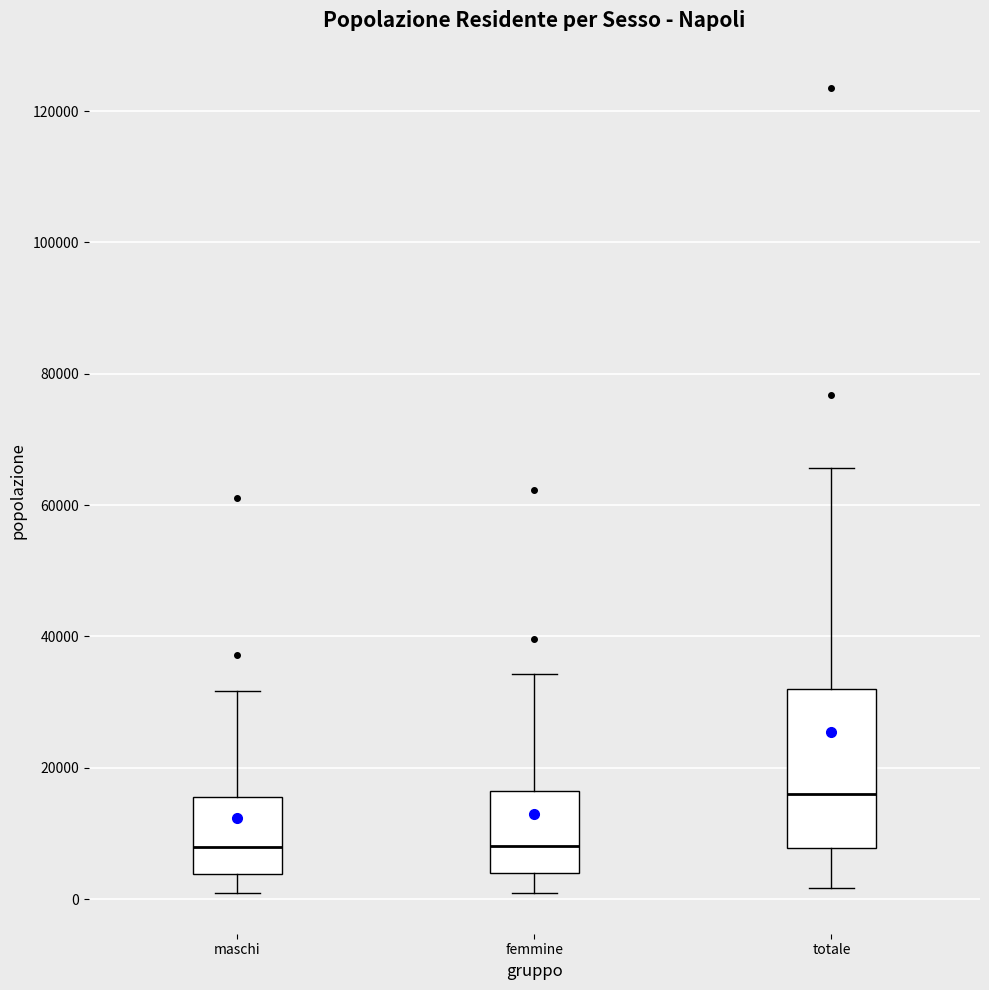

Which box is the tallest, from its lower edge to its upper edge?

totale